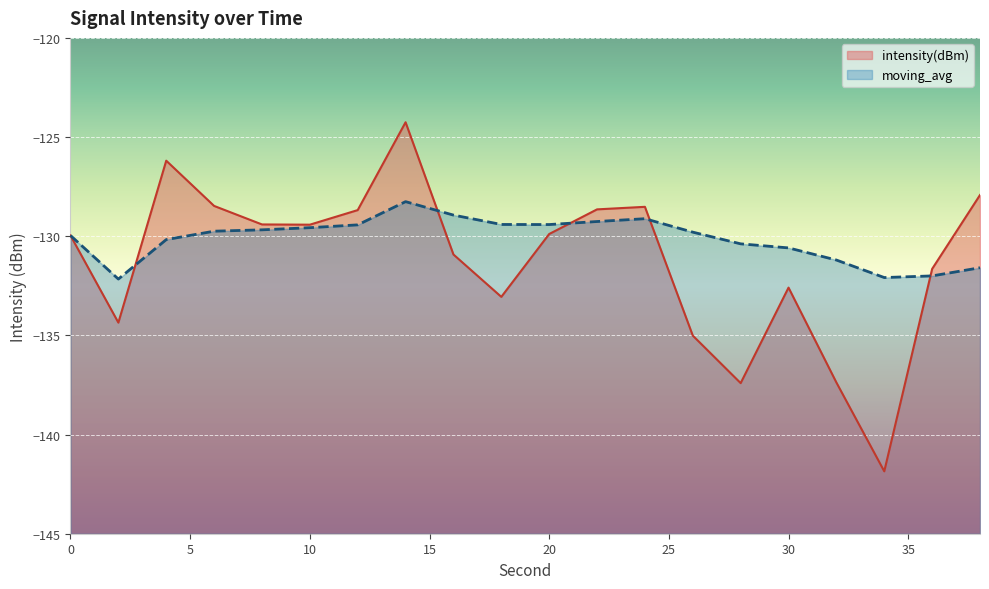

Reading left to right, transcribe all the data shown in this chart.

intensity(dBm): -130.0	-134.4	-126.2	-128.5	-129.4	-129.4	-128.7	-124.3	-130.9	-133.1	-129.9	-128.6	-128.5	-135.0	-137.4	-132.6	-137.4	-141.9	-131.6	-127.9
moving_avg: -130.0	-132.2	-130.2	-129.7	-129.7	-129.6	-129.4	-128.3	-128.9	-129.4	-129.4	-129.3	-129.1	-129.8	-130.4	-130.6	-131.2	-132.1	-132.0	-131.6